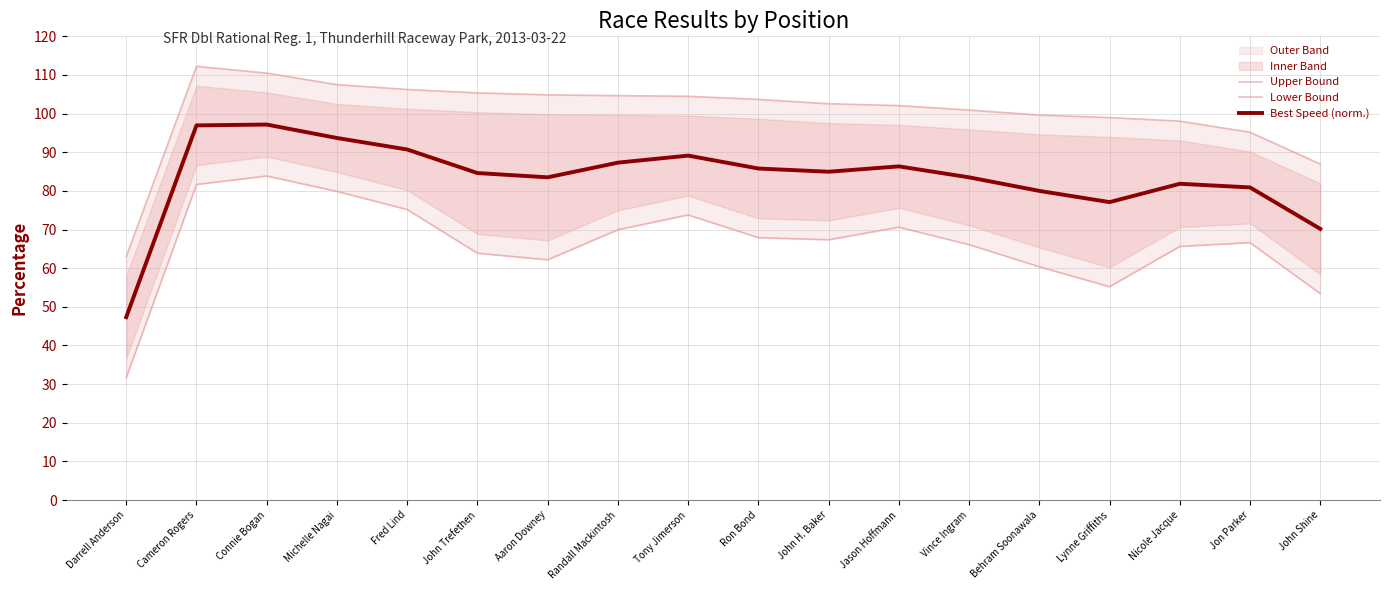

True or false: Best Speed (norm.) and Upper Bound intersect in this chart.

False